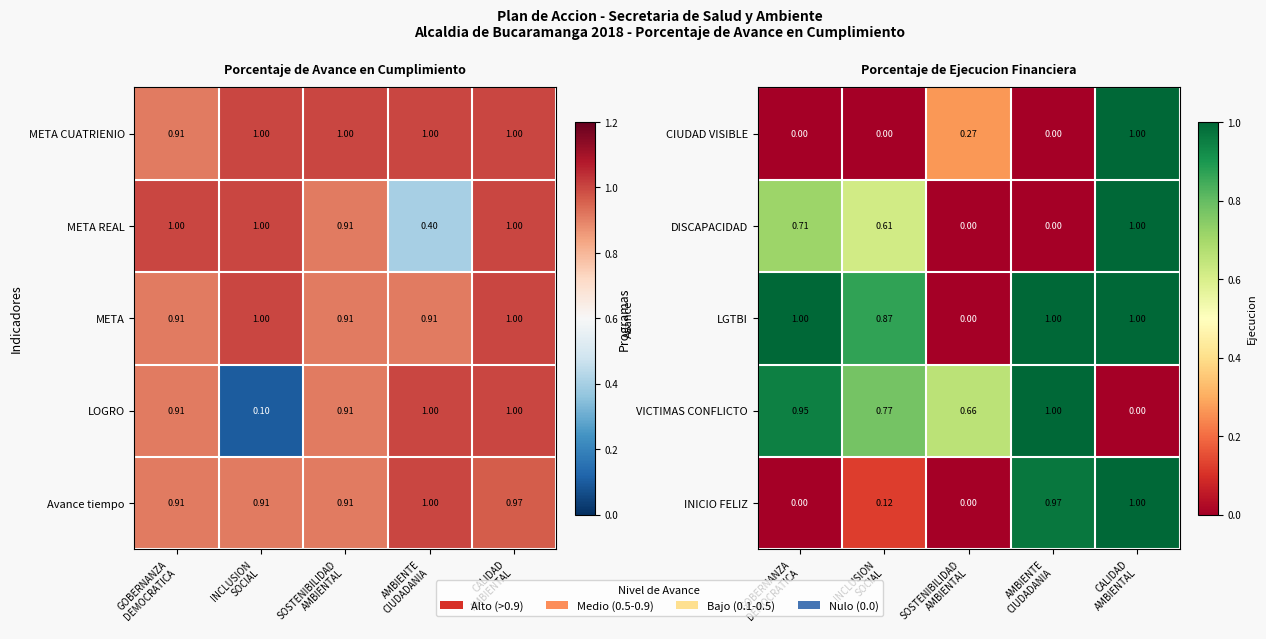

At which category is the sum across all series the highest?

CALIDAD
AMBIENTAL